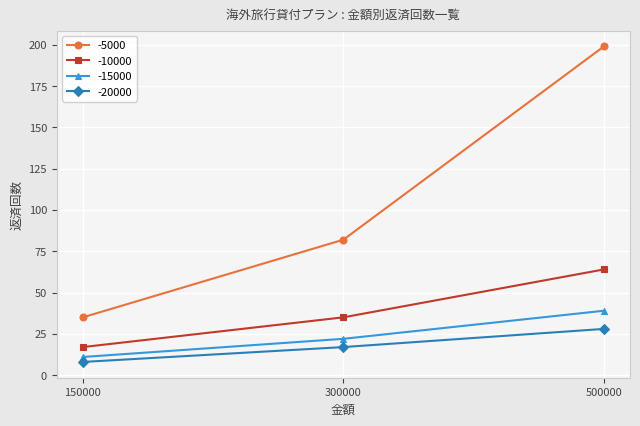

Does the chart have visible grid lines?

Yes